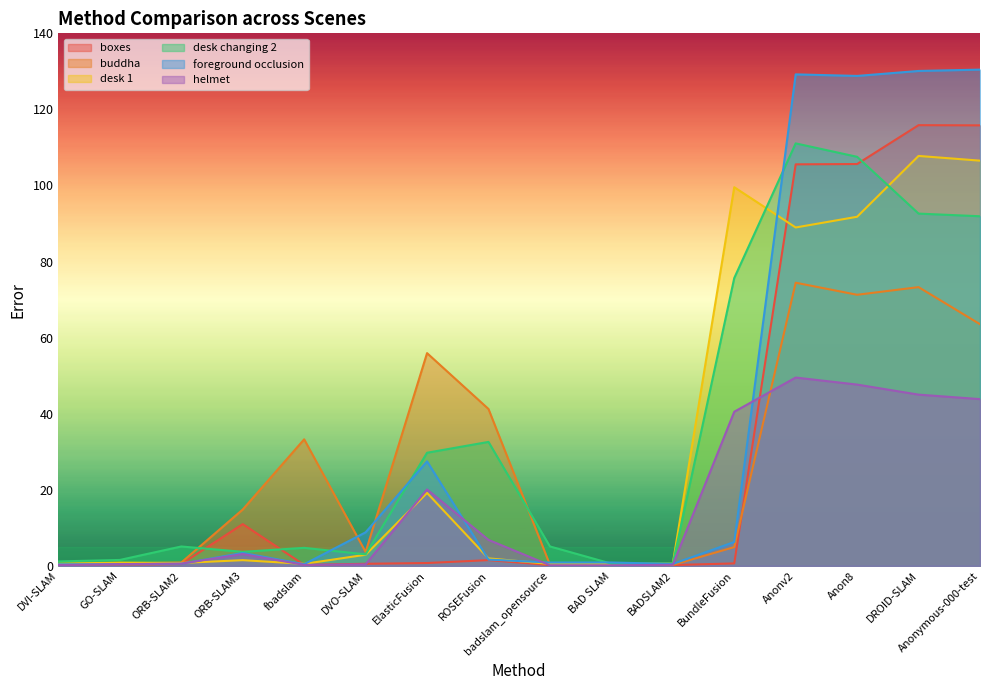

Between DVO-SLAM and GO-SLAM, which is larger?

DVO-SLAM